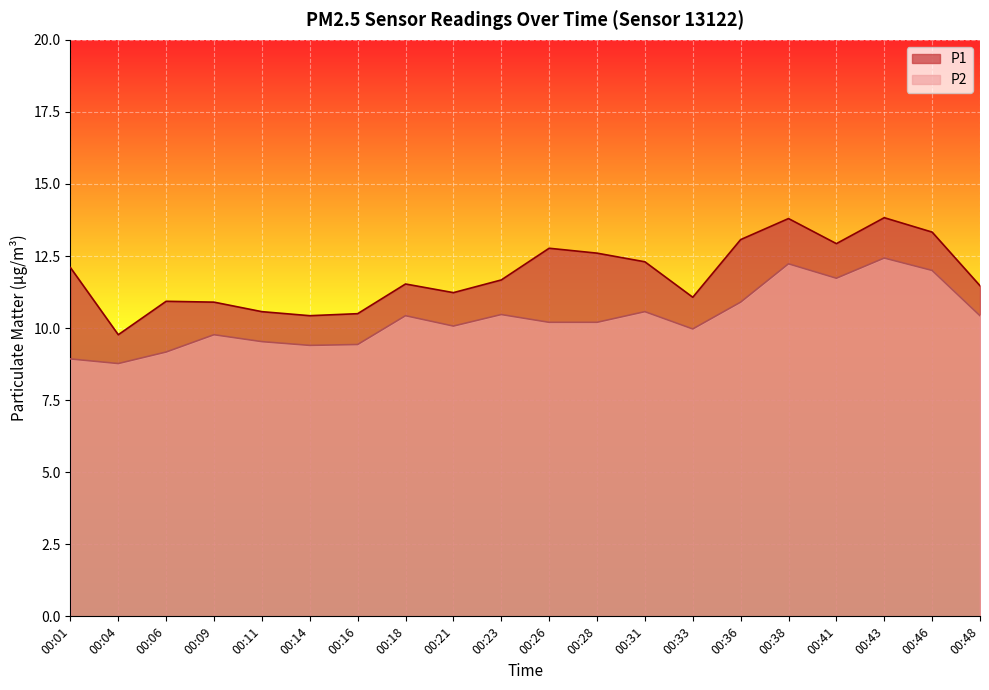

Rank the series at 00:04 from highest to lowest value.

P1, P2